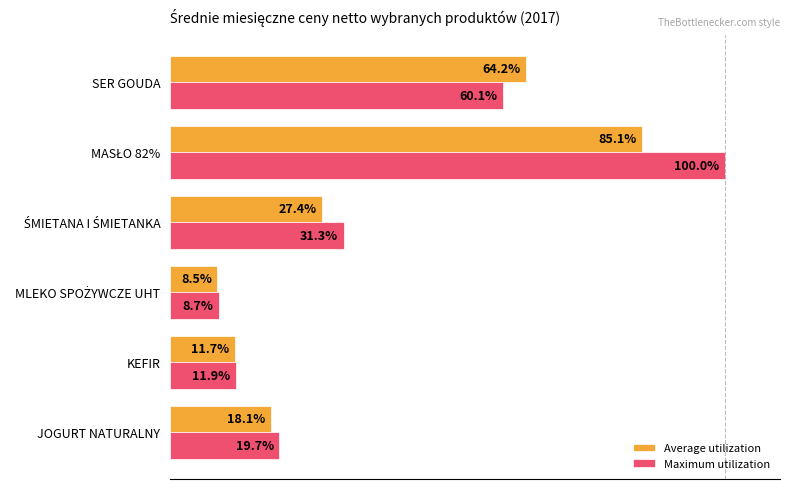

List the series in order of their peak value, highest first.

Maximum utilization, Average utilization